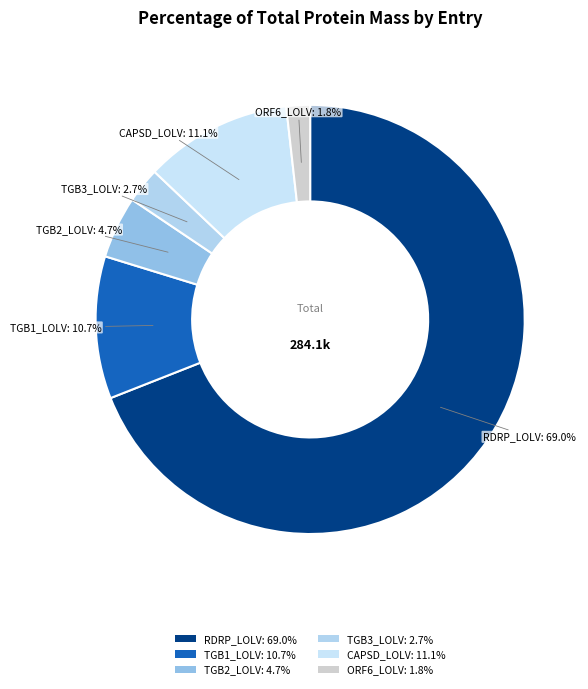

What is the smallest slice in the pie chart?

ORF6_LOLV: 1.8%